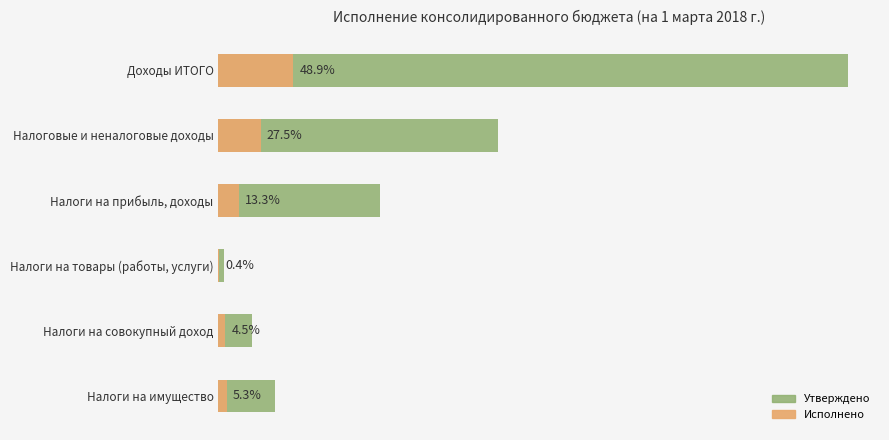

How many data points in Утверждено are above 240304028?

2